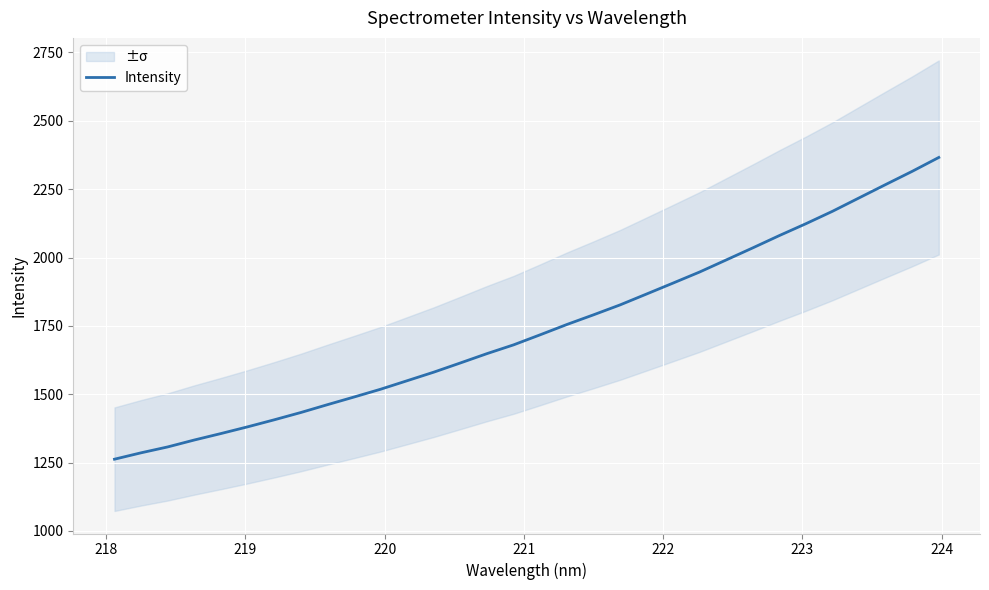

What is the average value?

1740.1